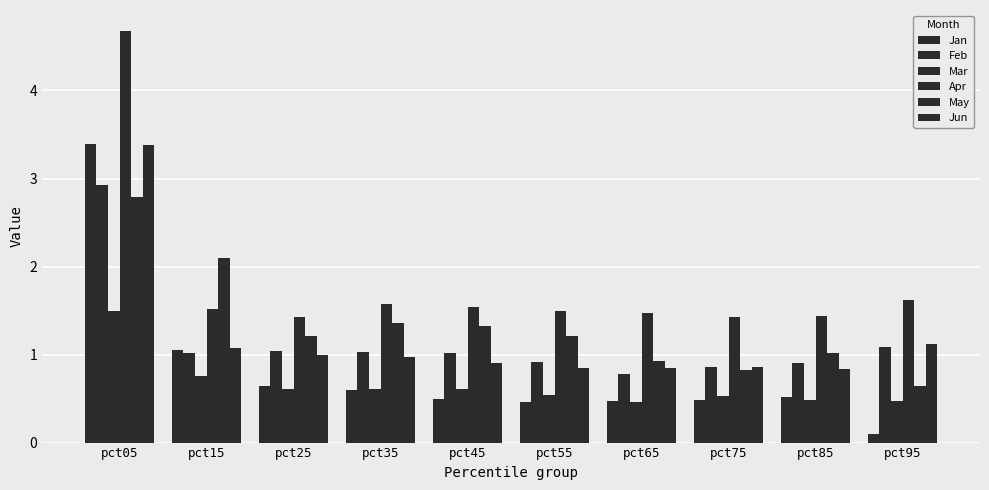

How many groups of bars are there?

10